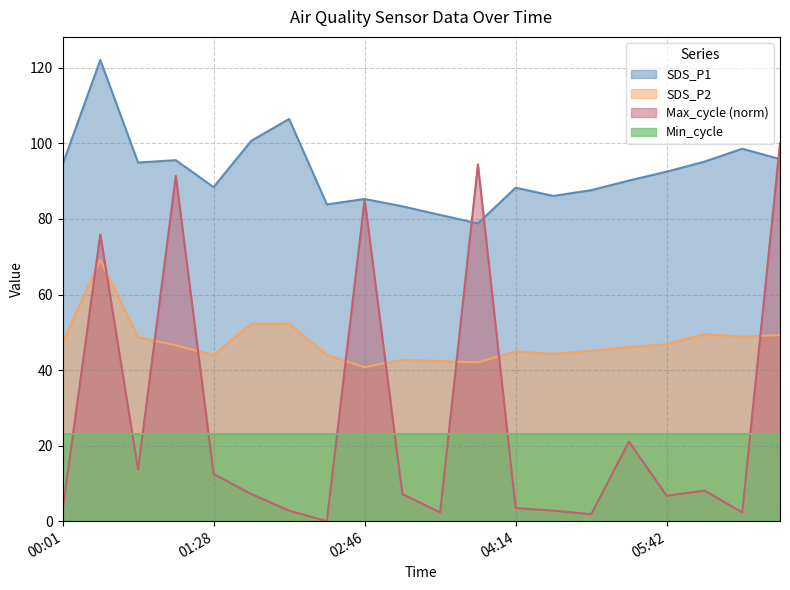

How many values in the SDS_P2 series exceed 46?

11